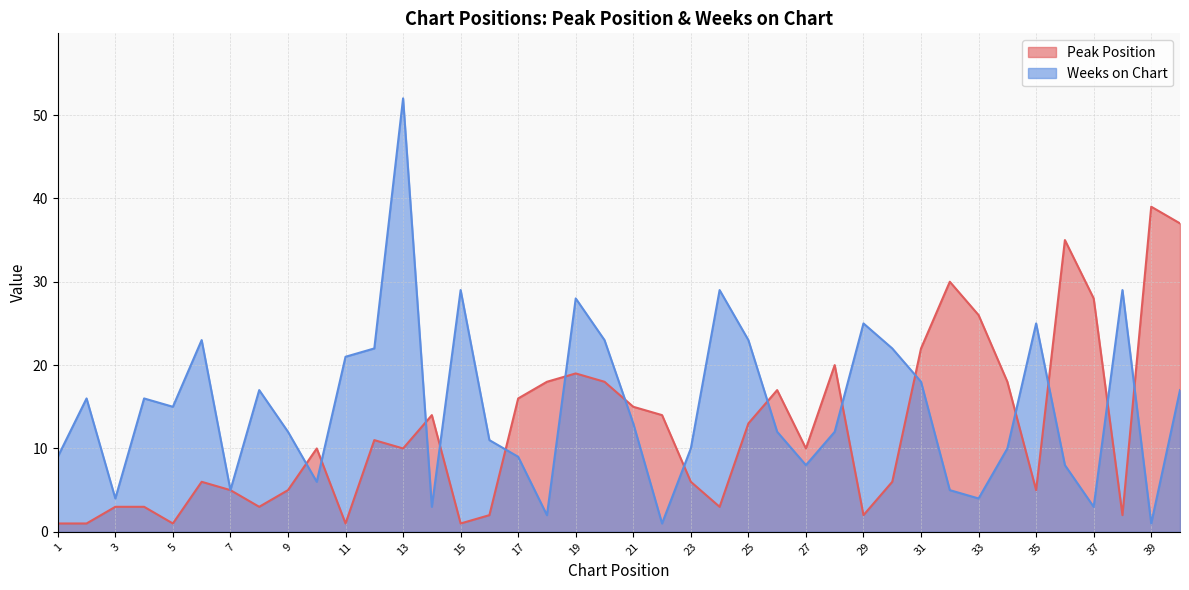

Where do Weeks on Chart and Peak Position first cross each other?

9 and 10